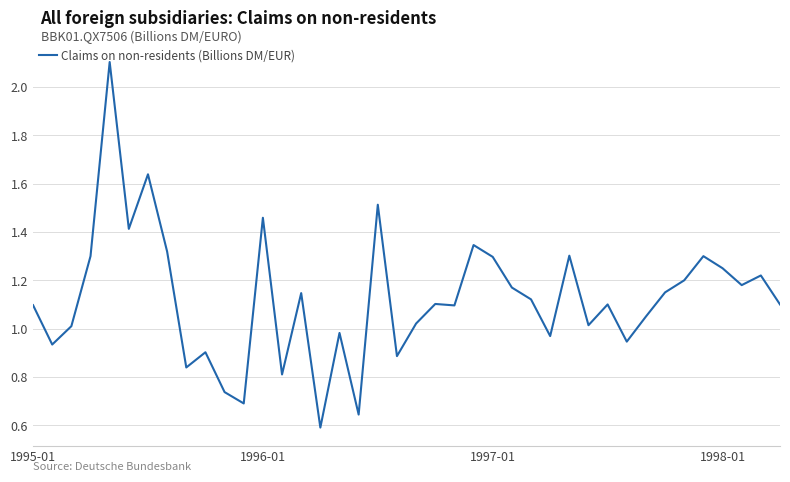

What is the greatest value displayed?

2.1